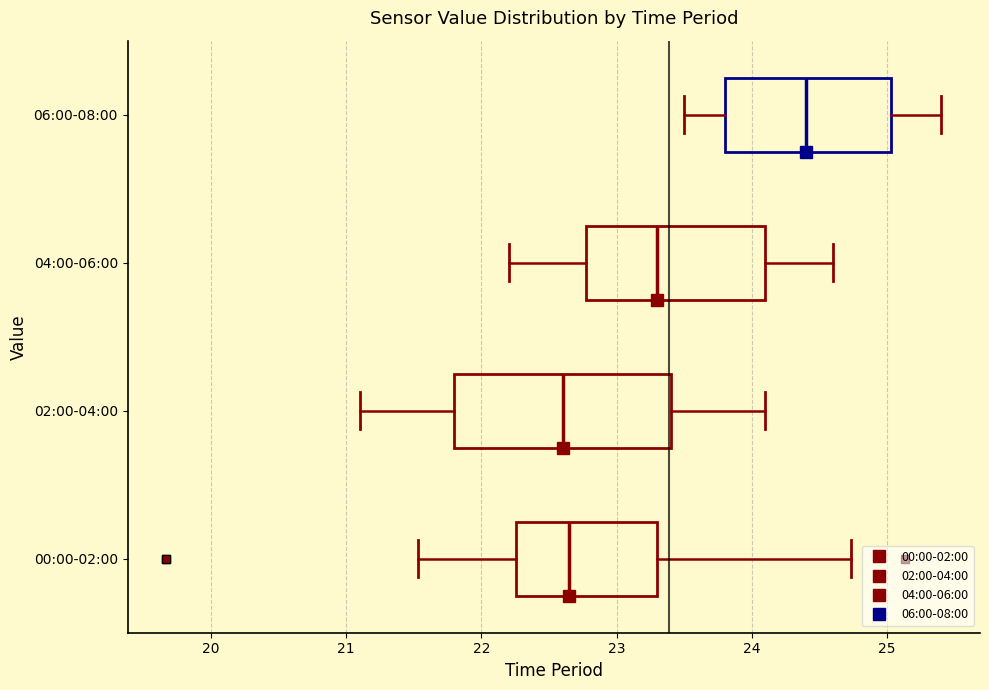

Reading bottom to top, read every box against the x-axis: the position of its median line, the range the box covers, and the ends of its whiskers. The values are not printed on the chart, so give them approximately, as read against the axis.

00:00-02:00: median 22.7, box 22.3 to 23.3, whiskers 21.5 to 24.7
02:00-04:00: median 22.6, box 21.8 to 23.4, whiskers 21.1 to 24.1
04:00-06:00: median 23.3, box 22.8 to 24.1, whiskers 22.2 to 24.6
06:00-08:00: median 24.4, box 23.8 to 25.0, whiskers 23.5 to 25.4